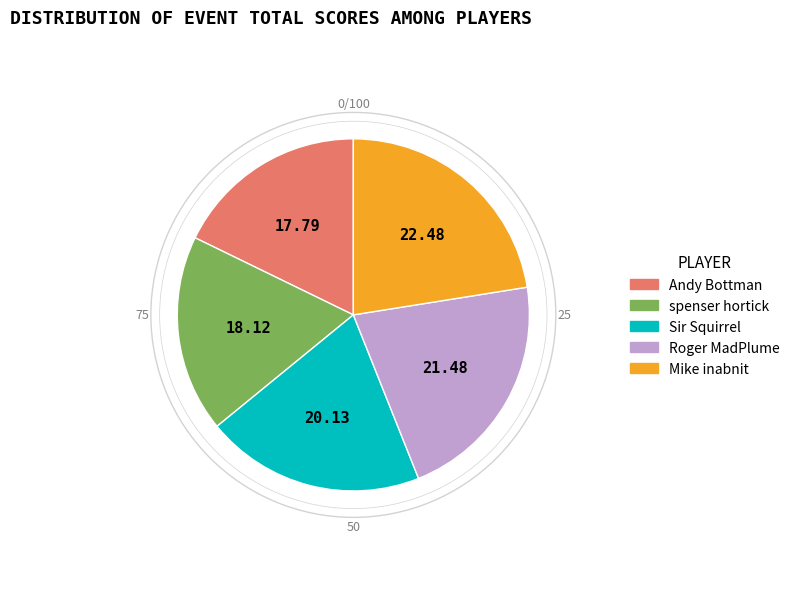

Is the sum of Roger MadPlume and spenser hortick greater than half?

No